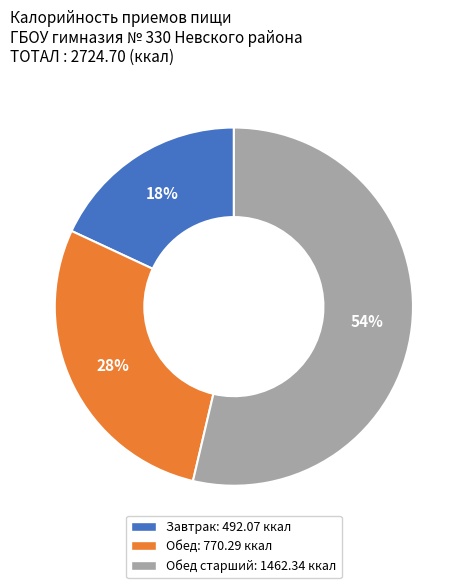

What is the ratio of the value at Завтрак: 492.07 ккал to the value at Обед старший: 1462.34 ккал?

0.3